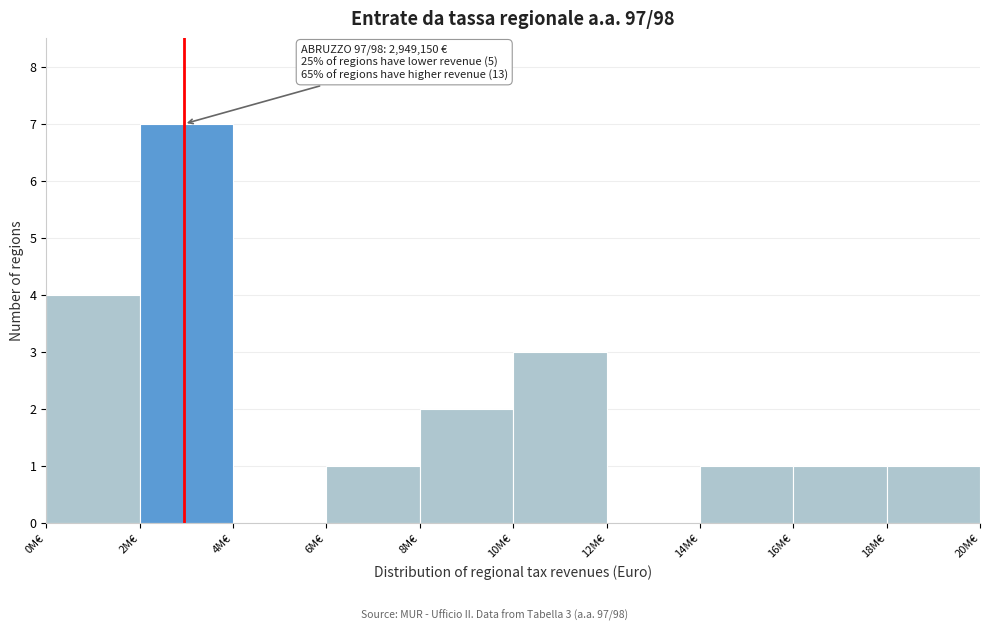

Reading left to right, what are all the values shown in this chart?

0M€=4	2M€=7	4M€=0	6M€=1	8M€=2	10M€=3	12M€=0	14M€=1	16M€=1	18M€=1